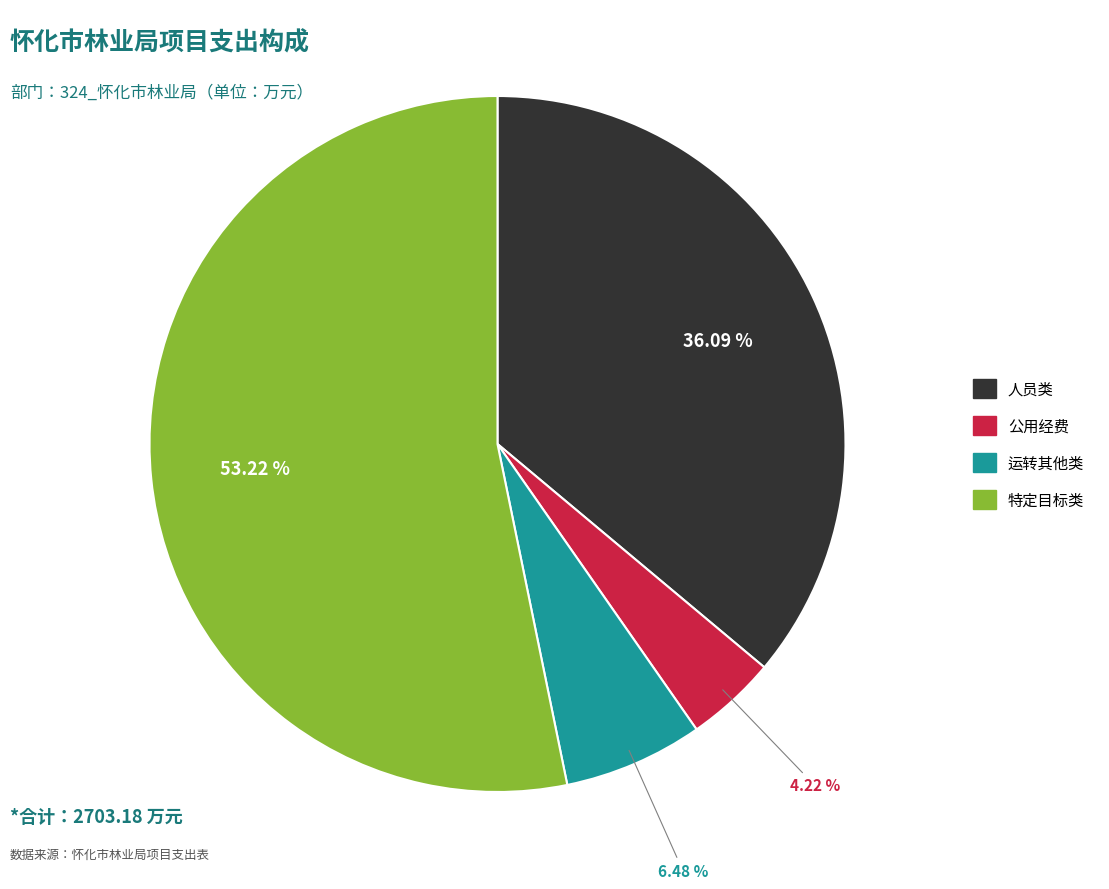

Rank the categories by value from highest to lowest.

特定目标类, 人员类, 运转其他类, 公用经费